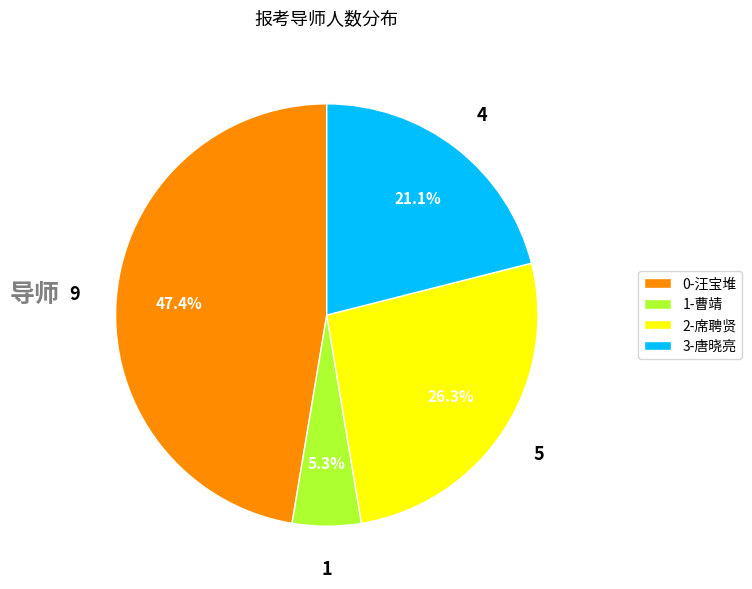

Is 2-席聘贤 the majority of the pie?

No